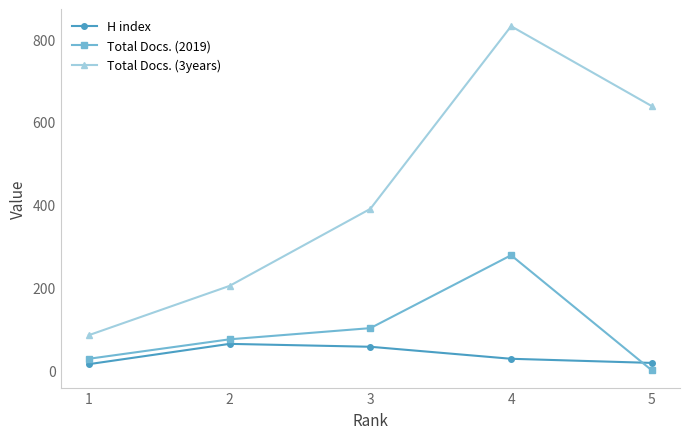

Does the chart have visible grid lines?

No